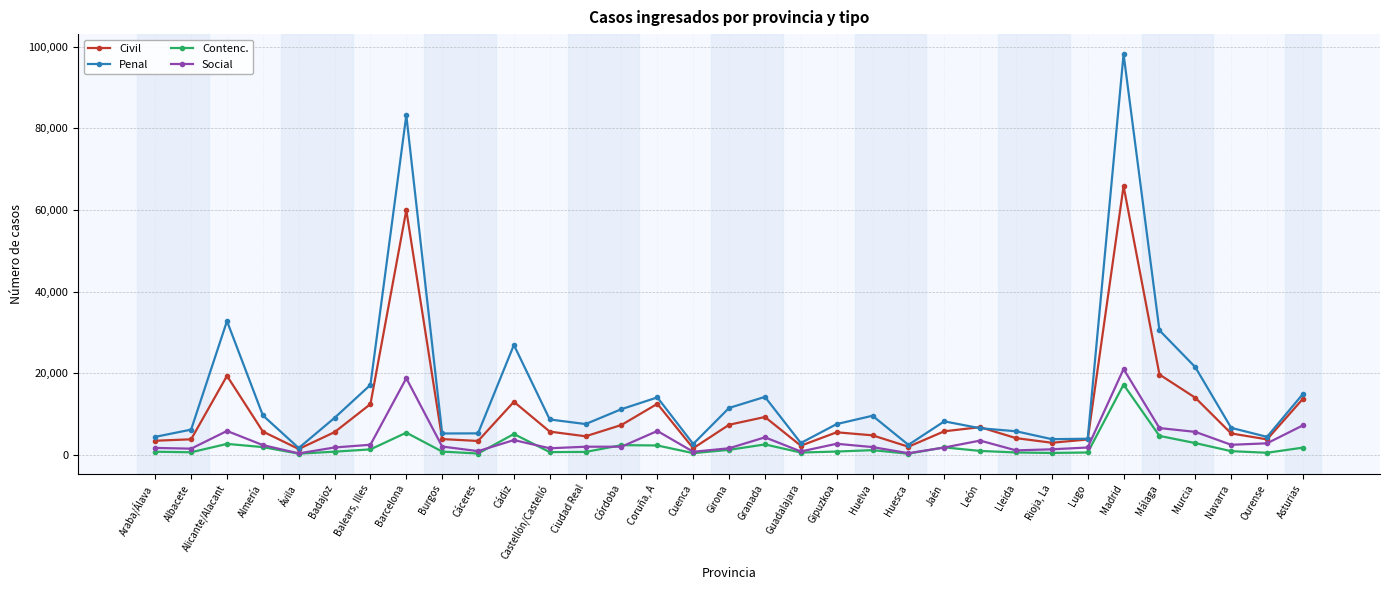

Does the chart display data point markers on the line(s)?

Yes